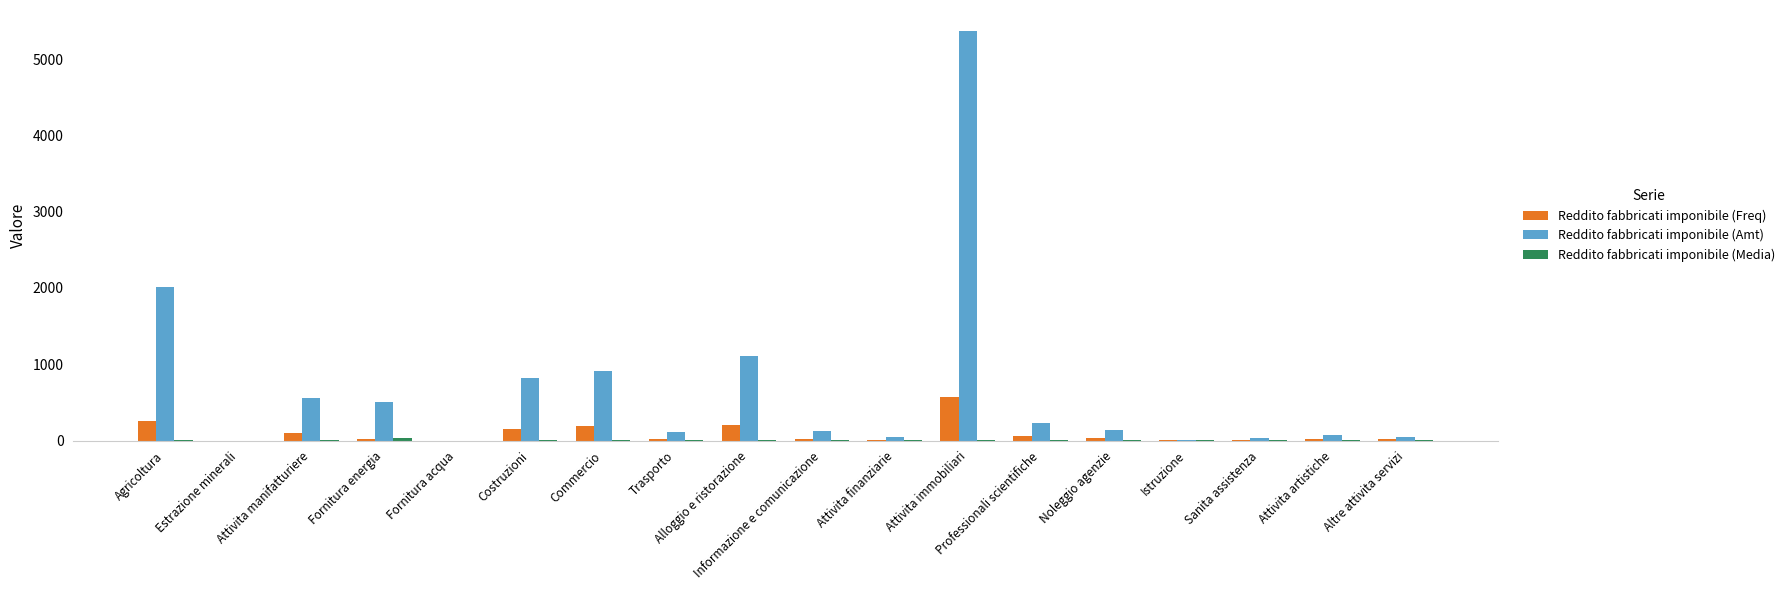

Which series has the widest spread of values?

Reddito fabbricati imponibile (Amt)